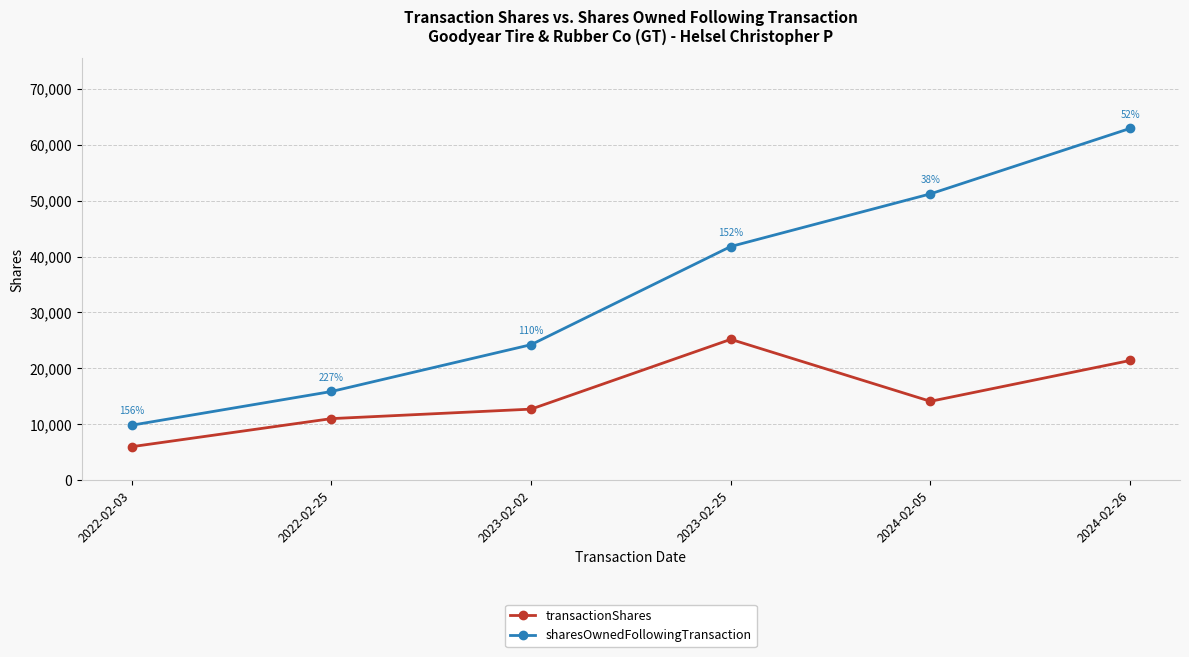

What is the difference between the transactionShares values at 2022-02-03 and 2023-02-02?

6716